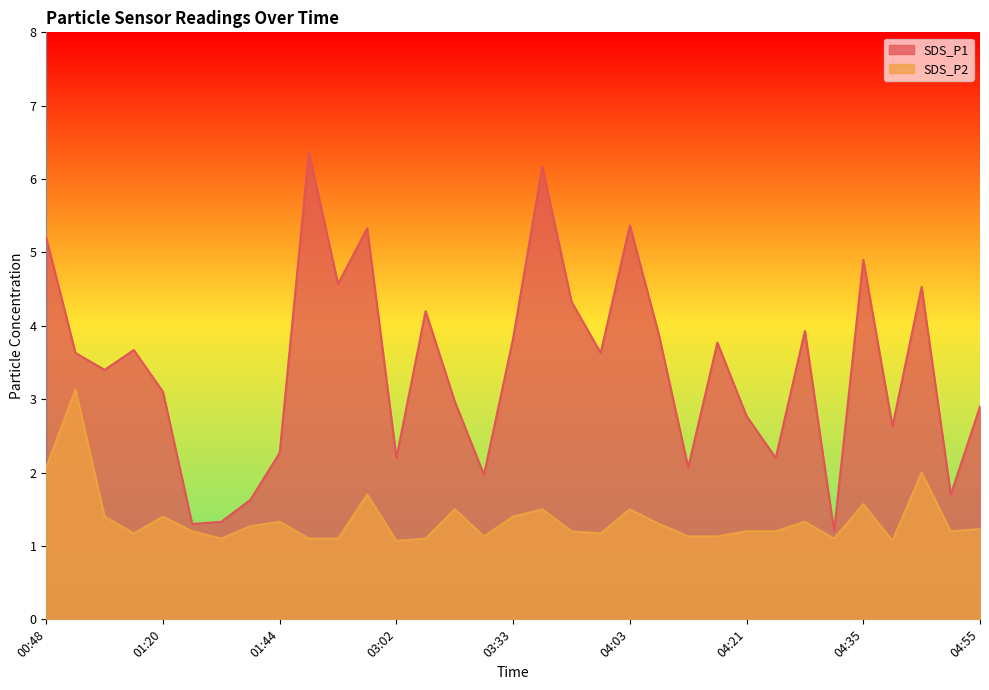

What is the average value of the SDS_P1 series?

3.4